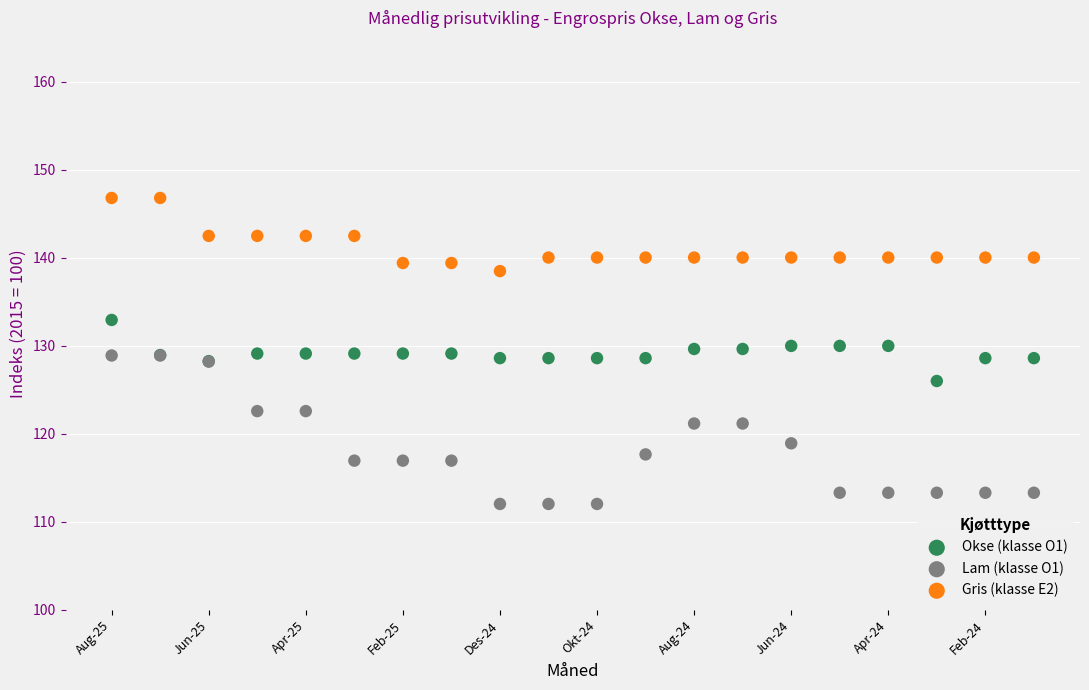

Which series reaches the minimum Y coordinate?

Lam (klasse O1)